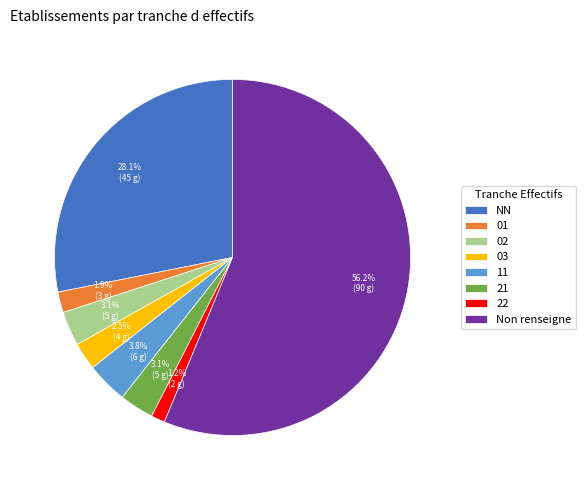

What percentage is NOT represented by 21?

96.9%